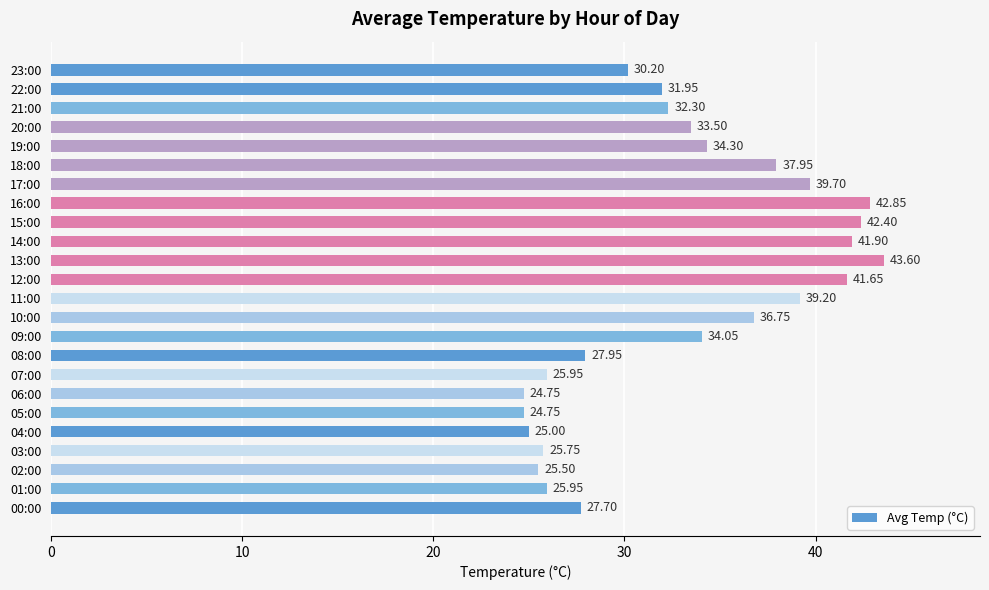

What is the sum of all values?

795.6